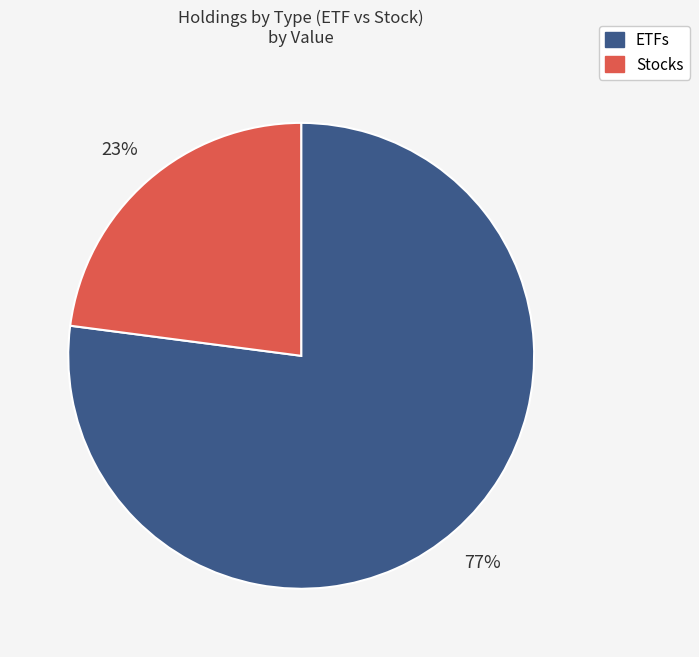

To the nearest percent, what is the difference between the largest and smallest slice percentages?

54%